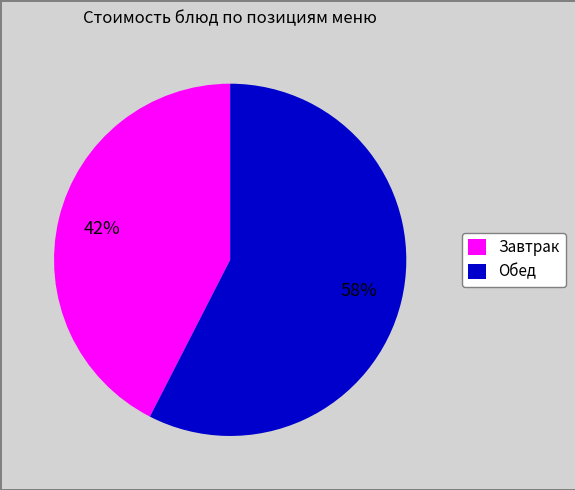

Which slice is the smallest?

Завтрак